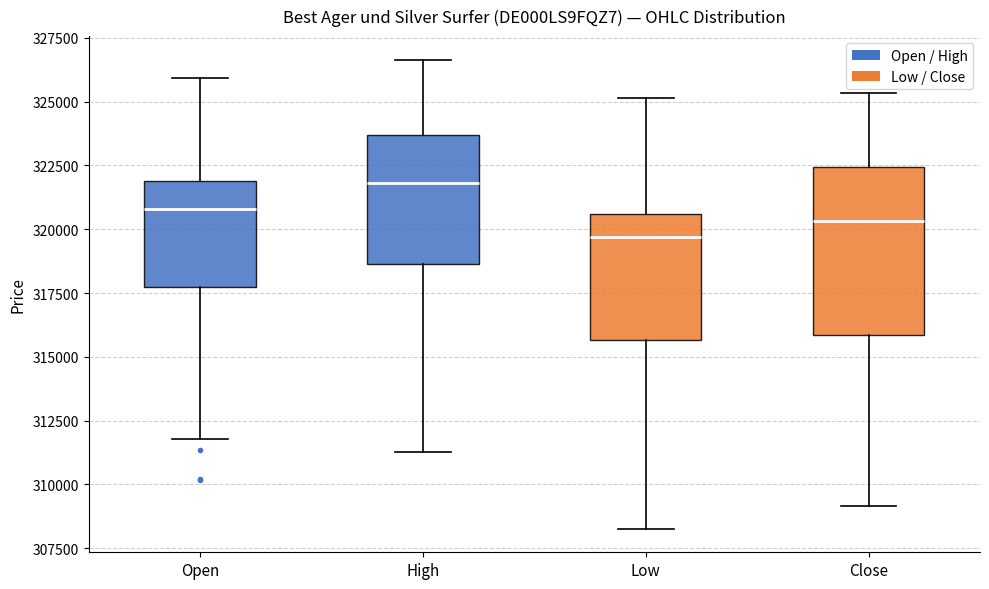

Where does the median line of the box for Close sit on the y-axis? The values are not printed on the chart, so give them approximately, as read against the axis.

320500